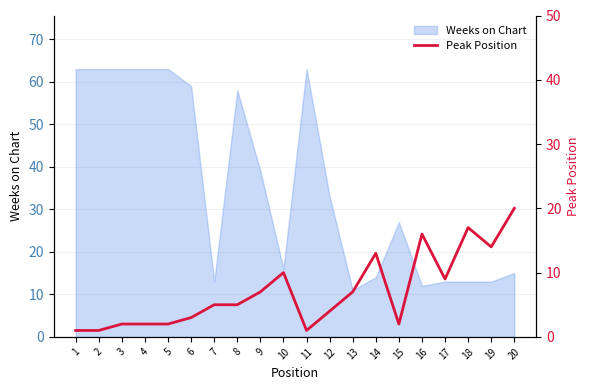

At which label is Weeks on Chart closest to 37?

9